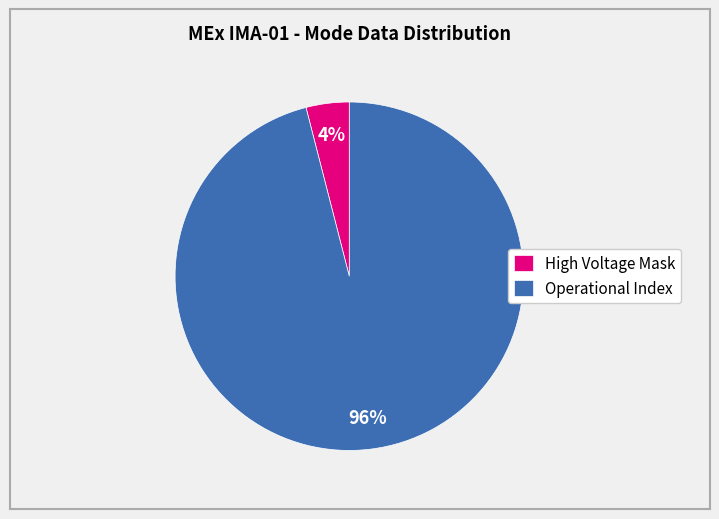

How many segments does this pie chart have?

2